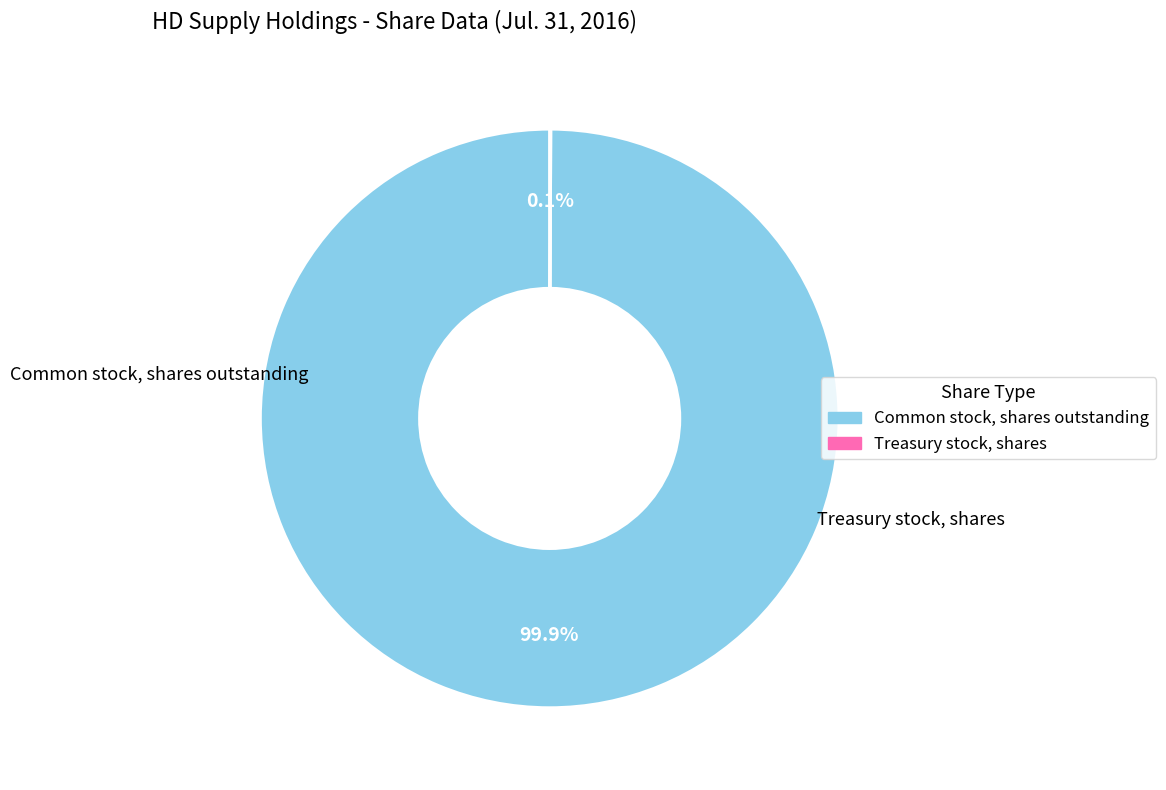

How much of the chart is everything except Common stock, shares outstanding?

0.1%